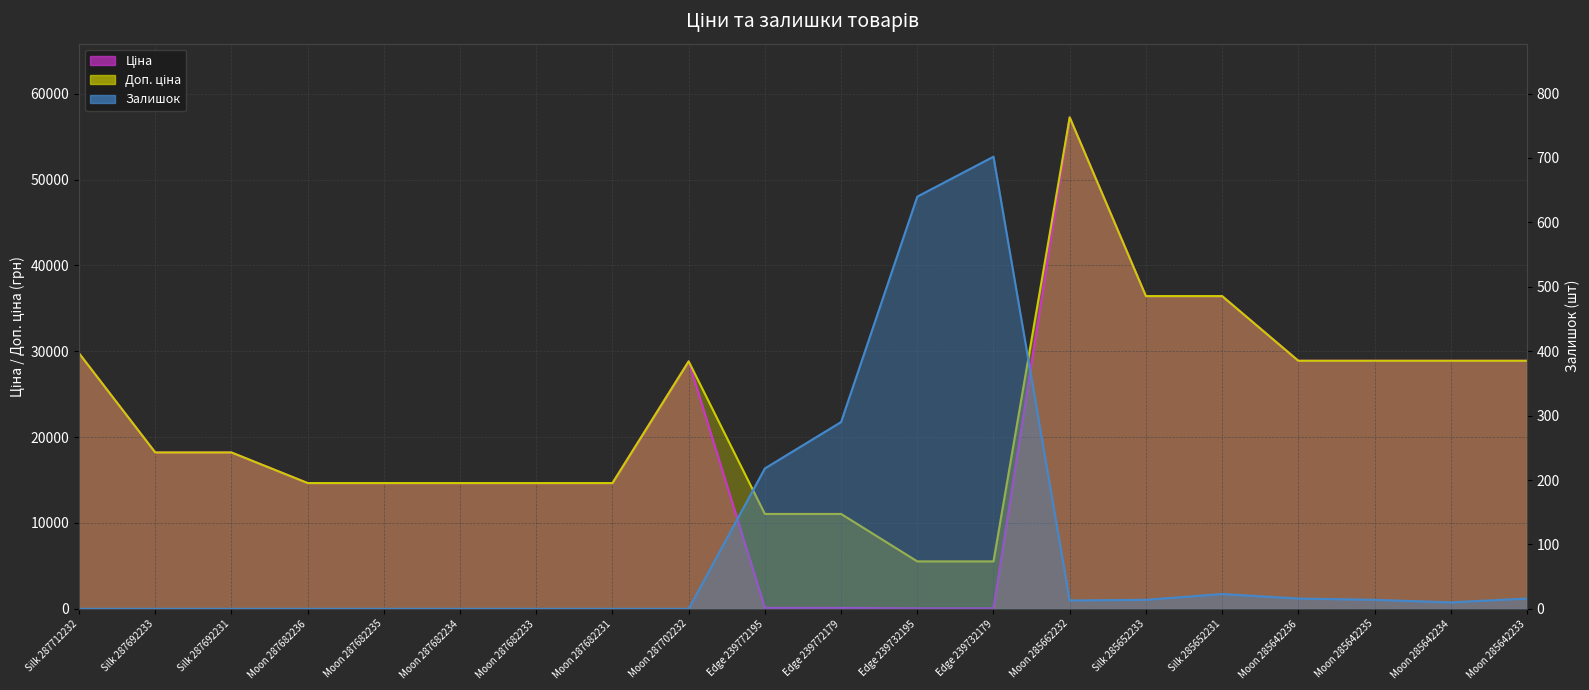

What is the difference between the highest and lowest values at Moon 285642236?

28874.3